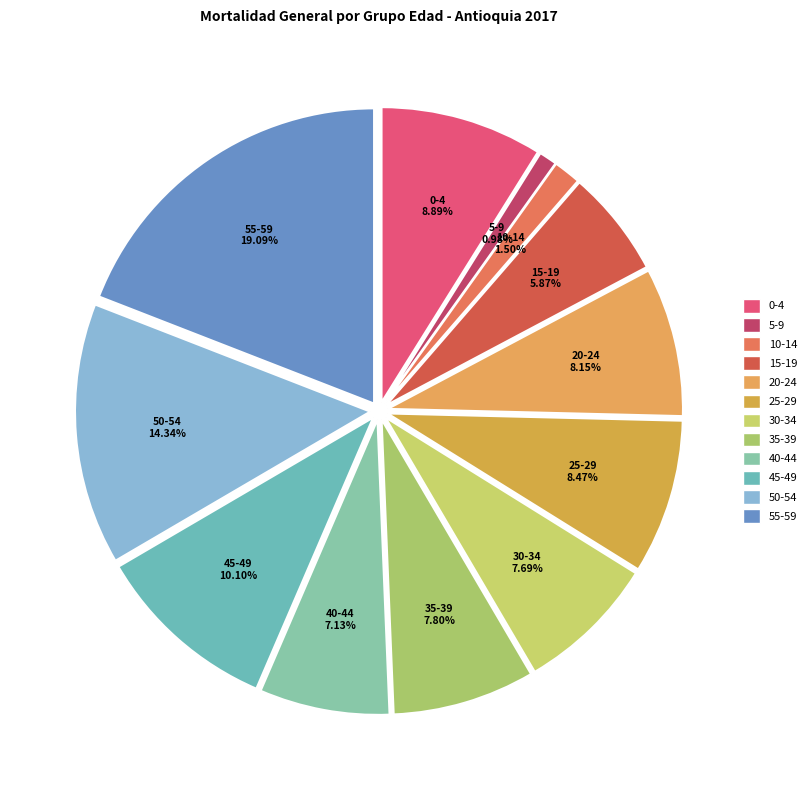

What percentage is NOT represented by 50-54?

85.7%